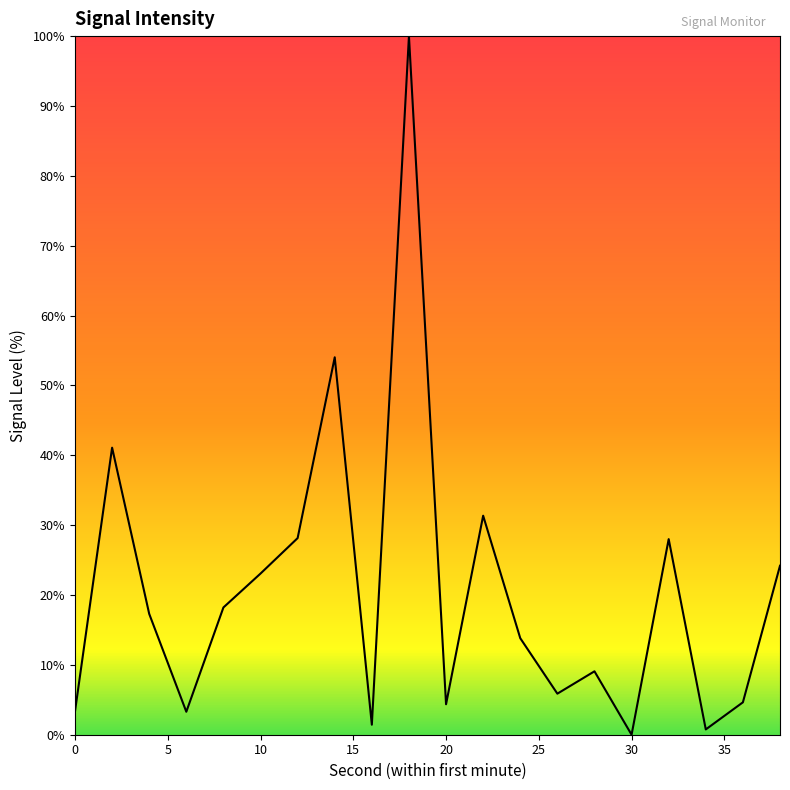

What is the greatest value displayed?

100.0